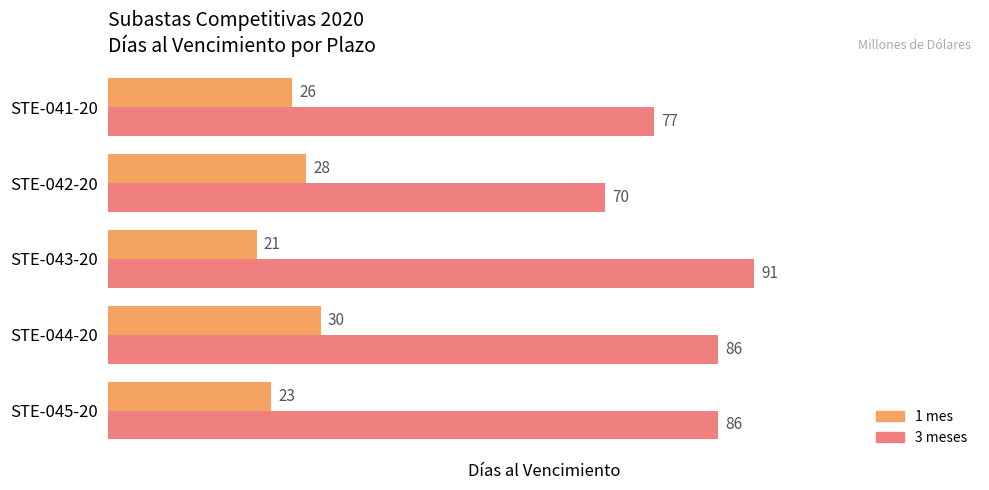

Which category has the highest value across all series?

STE-043-20